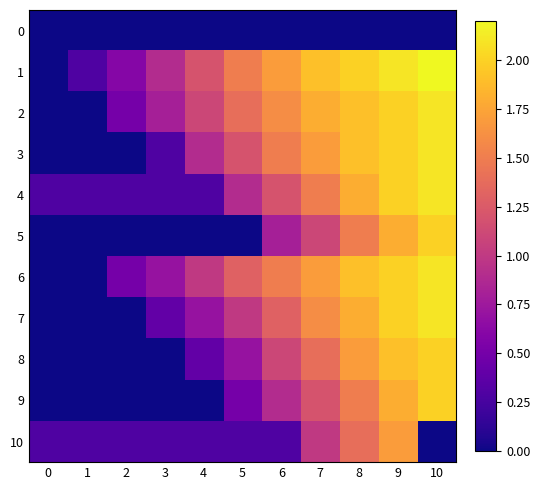

At 4, list the series in order from largest to smallest.

1, 2, 6, 3, 7, 8, 4, 10, 0, 5, 9